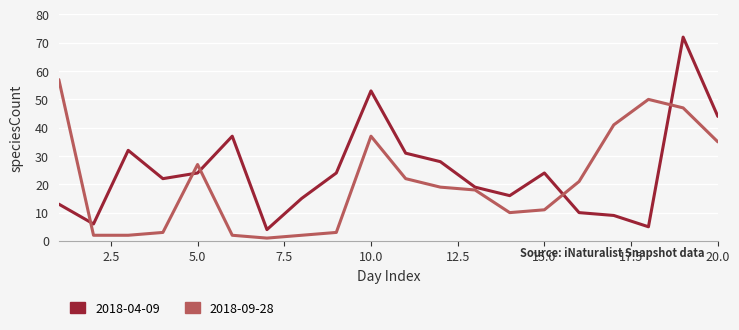

Which series has the widest spread of values?

2018-04-09